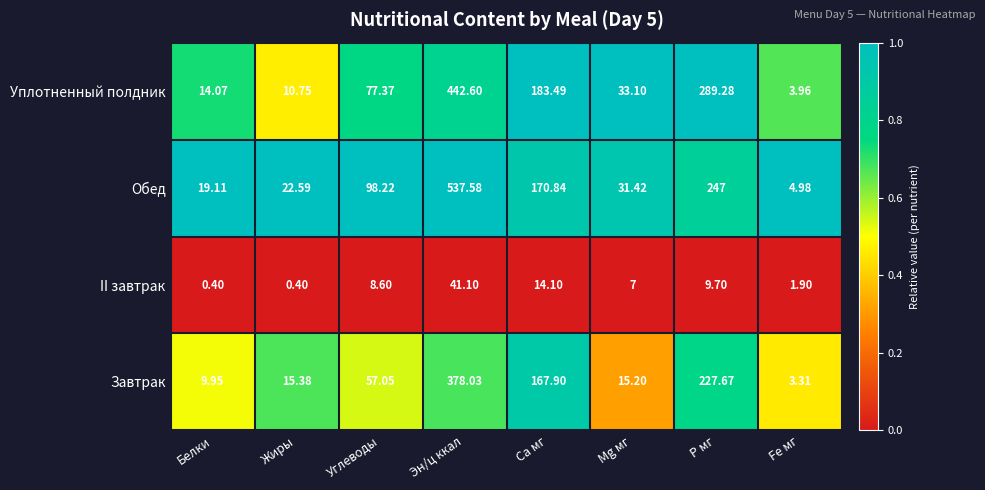

At Эн/ц ккал, list the series in order from smallest to largest.

II завтрак, Завтрак, Уплотненный полдник, Обед